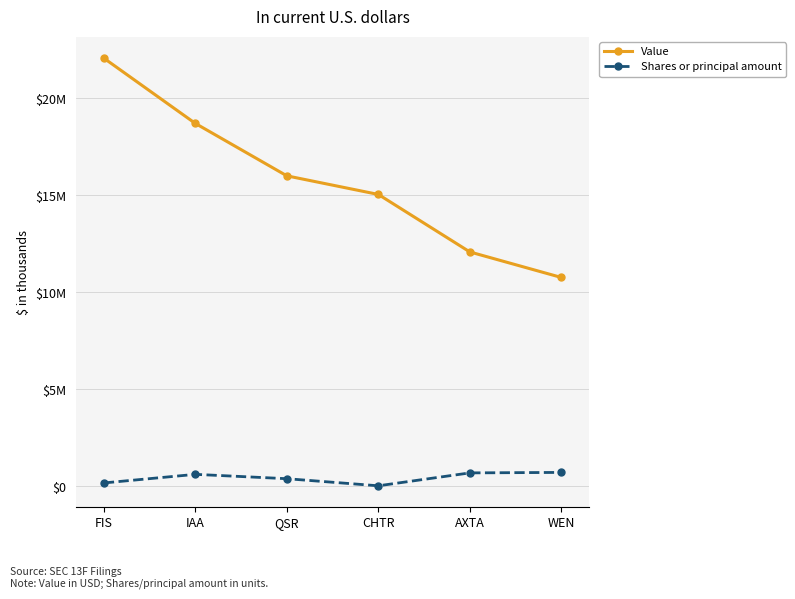

Is the value of Value at FIS greater than the value of Shares or principal amount at AXTA?

Yes